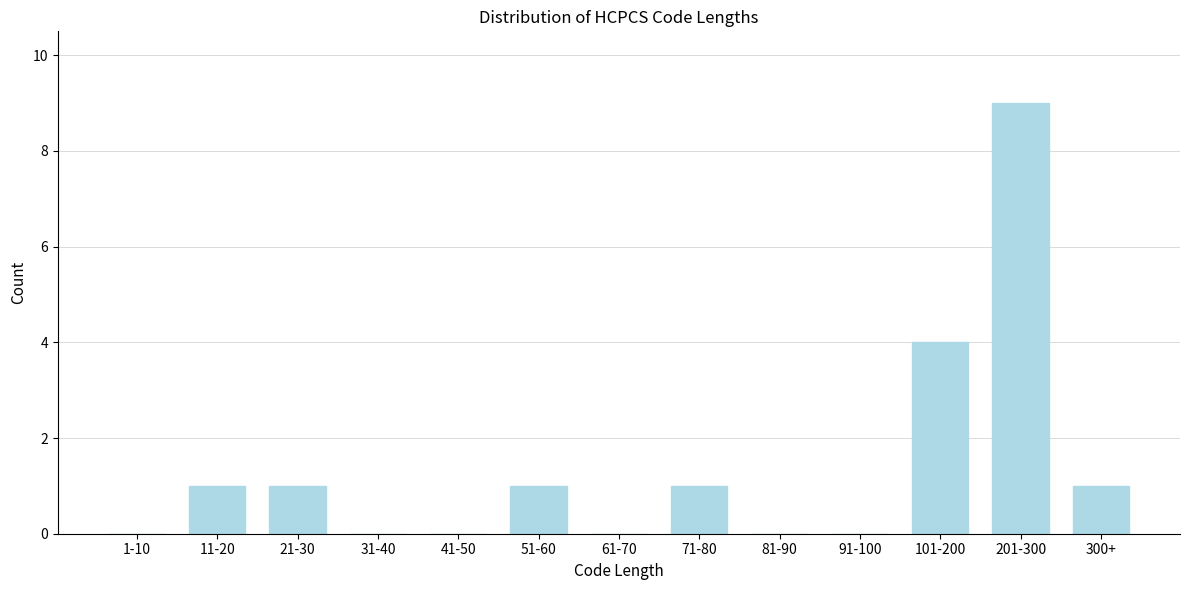

Reading left to right, extract all data points from this chart.

1-10=0	11-20=1	21-30=1	31-40=0	41-50=0	51-60=1	61-70=0	71-80=1	81-90=0	91-100=0	101-200=4	201-300=9	300+=1